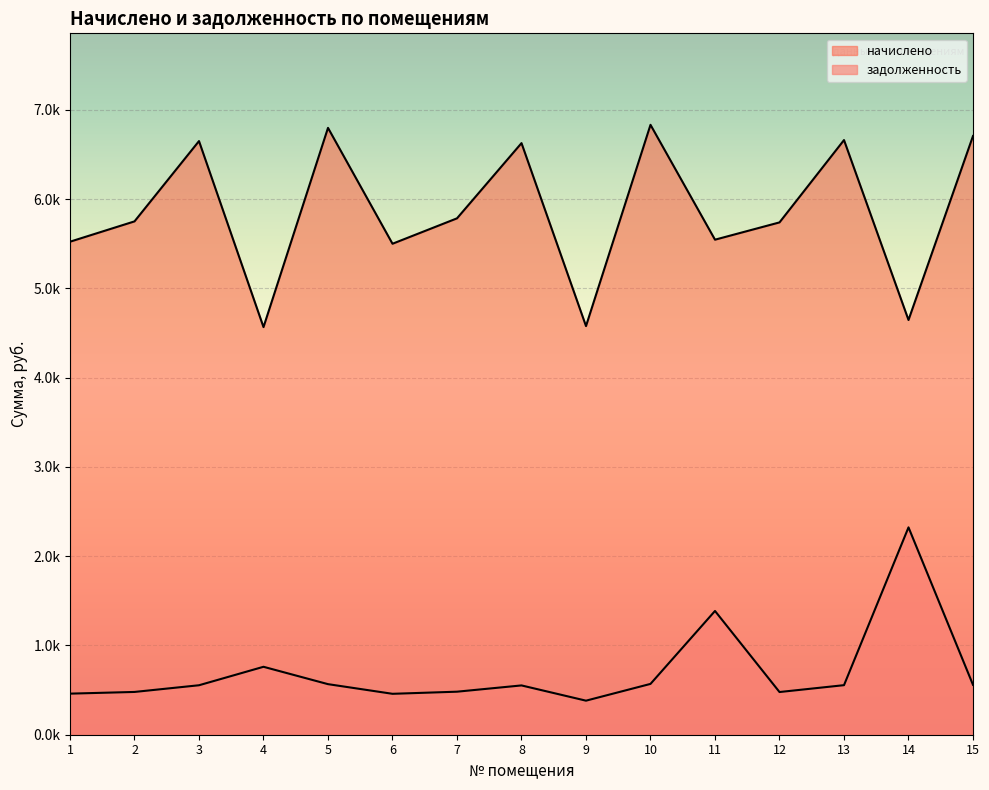

What is the sum of all задолженность values?

10567.1